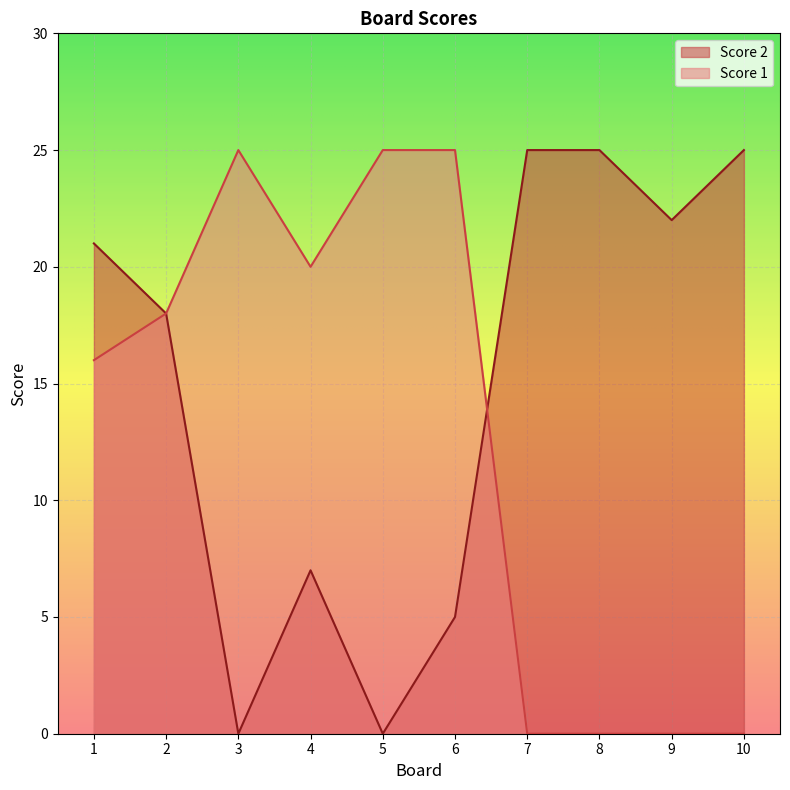

Which series changed the most between 7 and 9?

Score 2